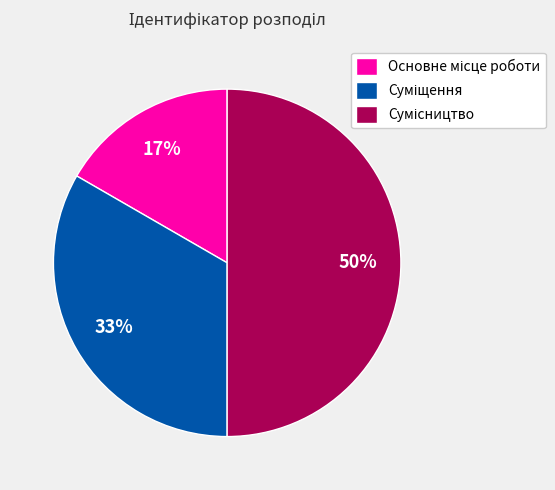

To the nearest percent, what is the average slice percentage?

33%